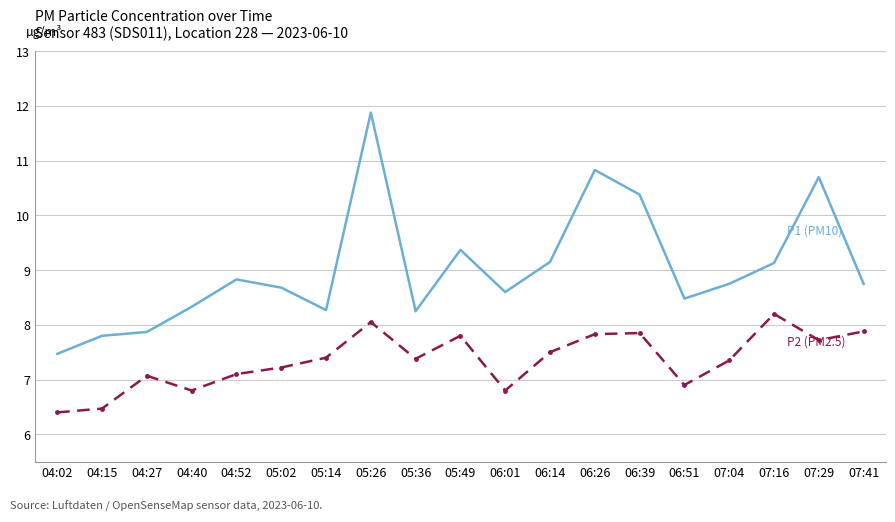

What is the difference between the highest and lowest values at 04:52?

1.7